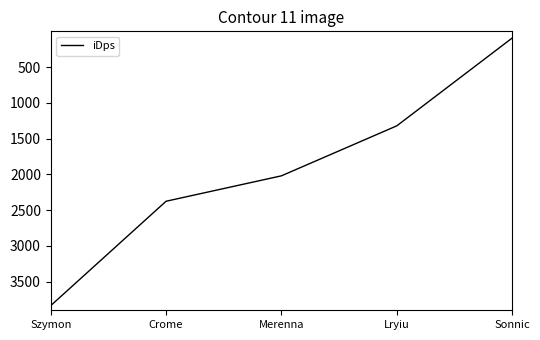

Rank the categories by value from lowest to highest.

Sonnic, Lryiu, Merenna, Crome, Szymon